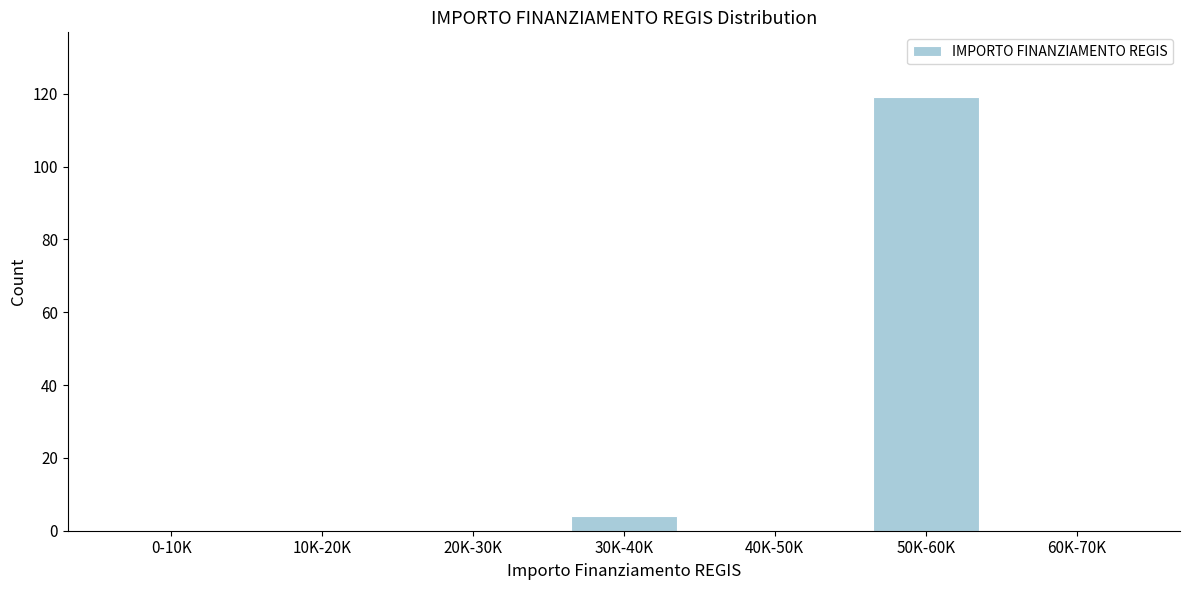

Reading left to right, extract all data points from this chart.

0-10K=0	10K-20K=0	20K-30K=0	30K-40K=4	40K-50K=0	50K-60K=119	60K-70K=0